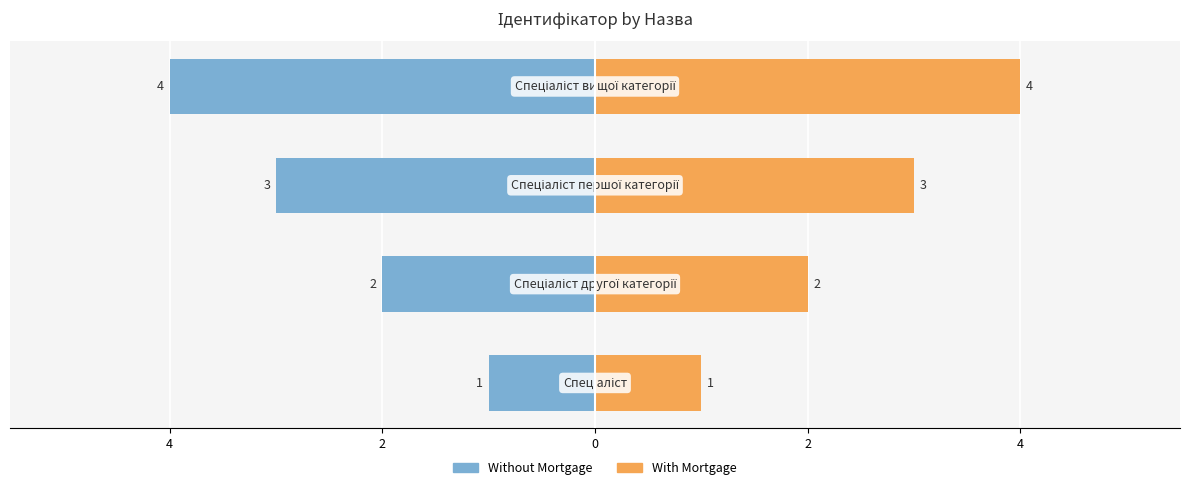

Rank the series by their average value, from highest to lowest.

With Mortgage, Without Mortgage